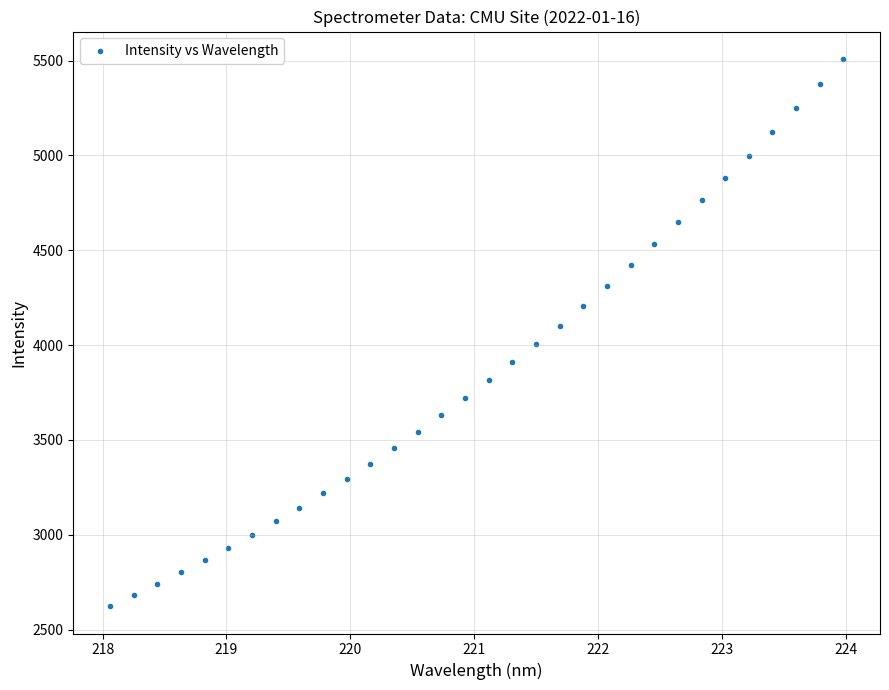

What is the range of X values (max minus min)?

5.9